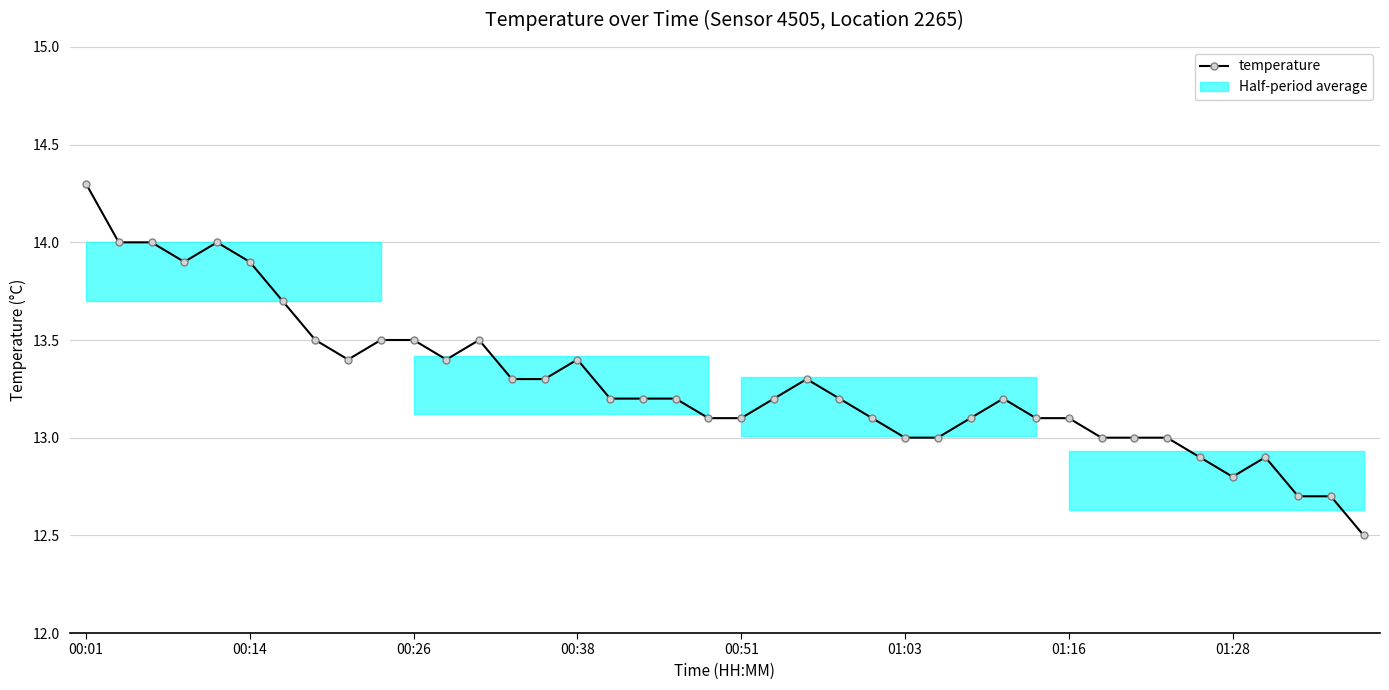

Does the chart display data point markers on the line(s)?

Yes